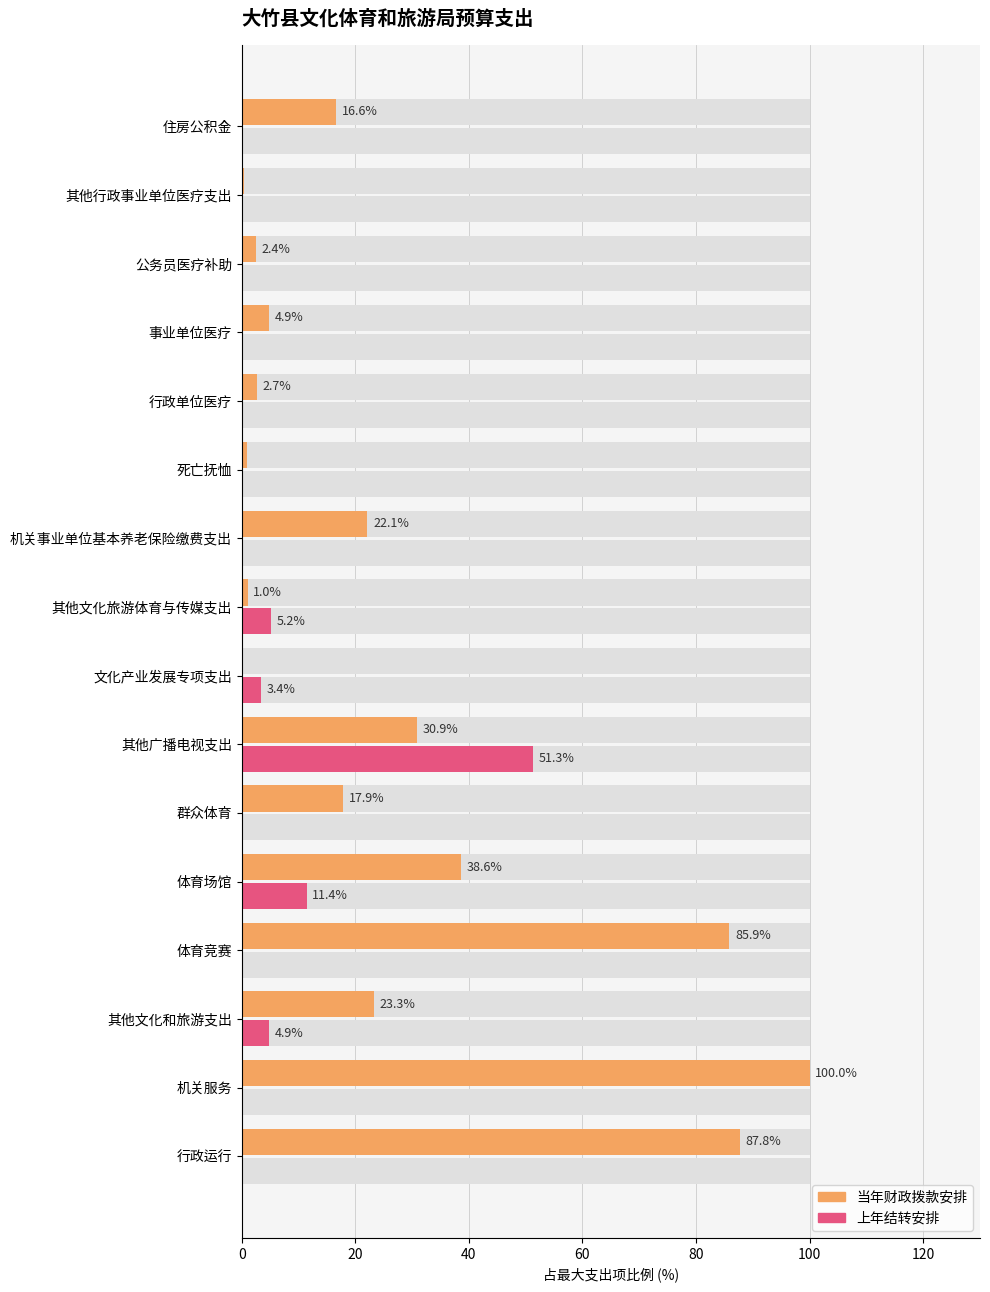

Is the value of 上年结转安排 at 公务员医疗补助 greater than the value of 当年财政拨款安排 at 公务员医疗补助?

No